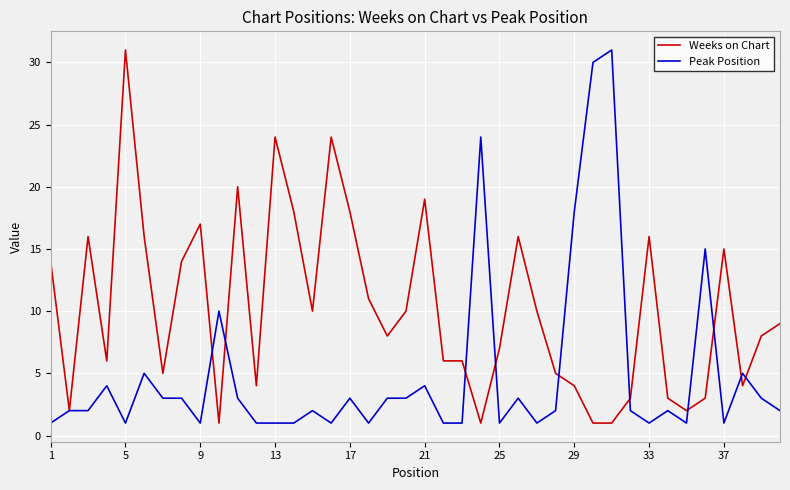

Which series has the largest total across all categories?

Weeks on Chart